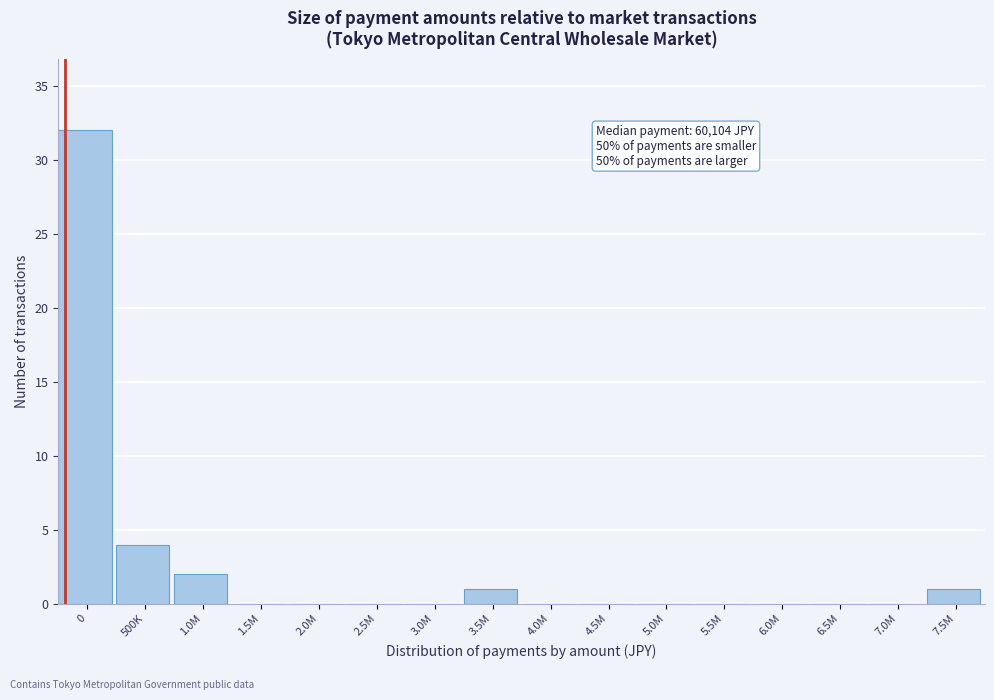

Reading right to left, what are all the values shown in this chart?

7.5M=1	7.0M=0	6.5M=0	6.0M=0	5.5M=0	5.0M=0	4.5M=0	4.0M=0	3.5M=1	3.0M=0	2.5M=0	2.0M=0	1.5M=0	1.0M=2	500K=4	0=32